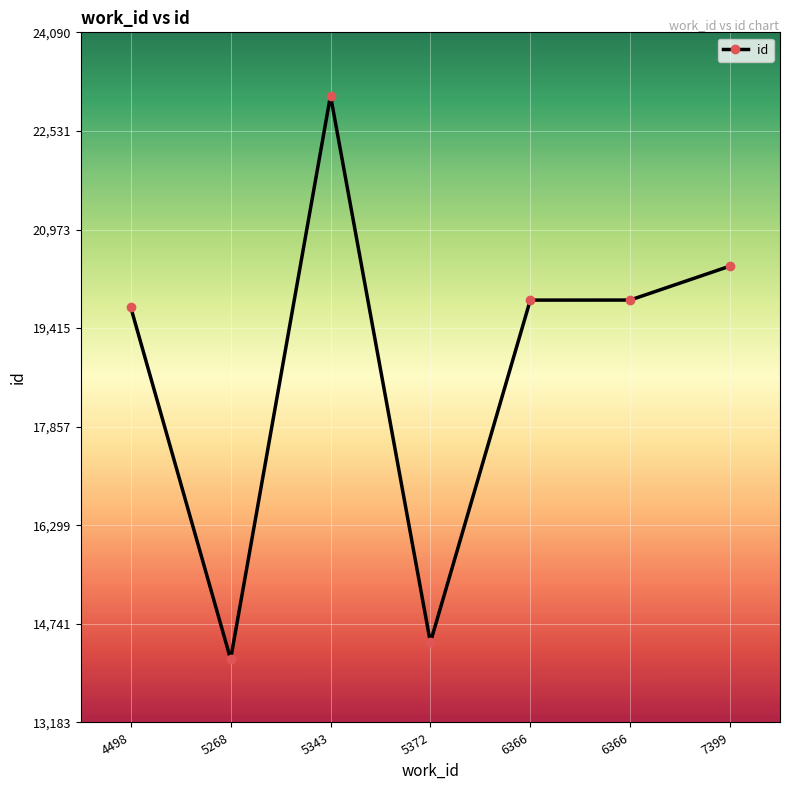

How many categories are shown in the chart?

7